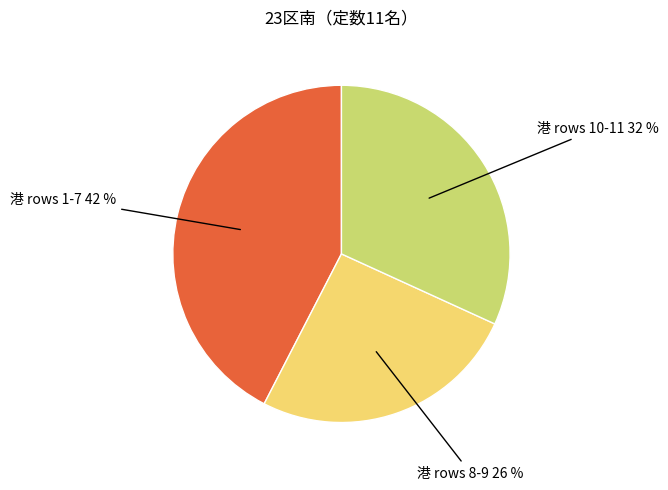

True or false: 港 rows 1-7 accounts for 49% of the total.

False